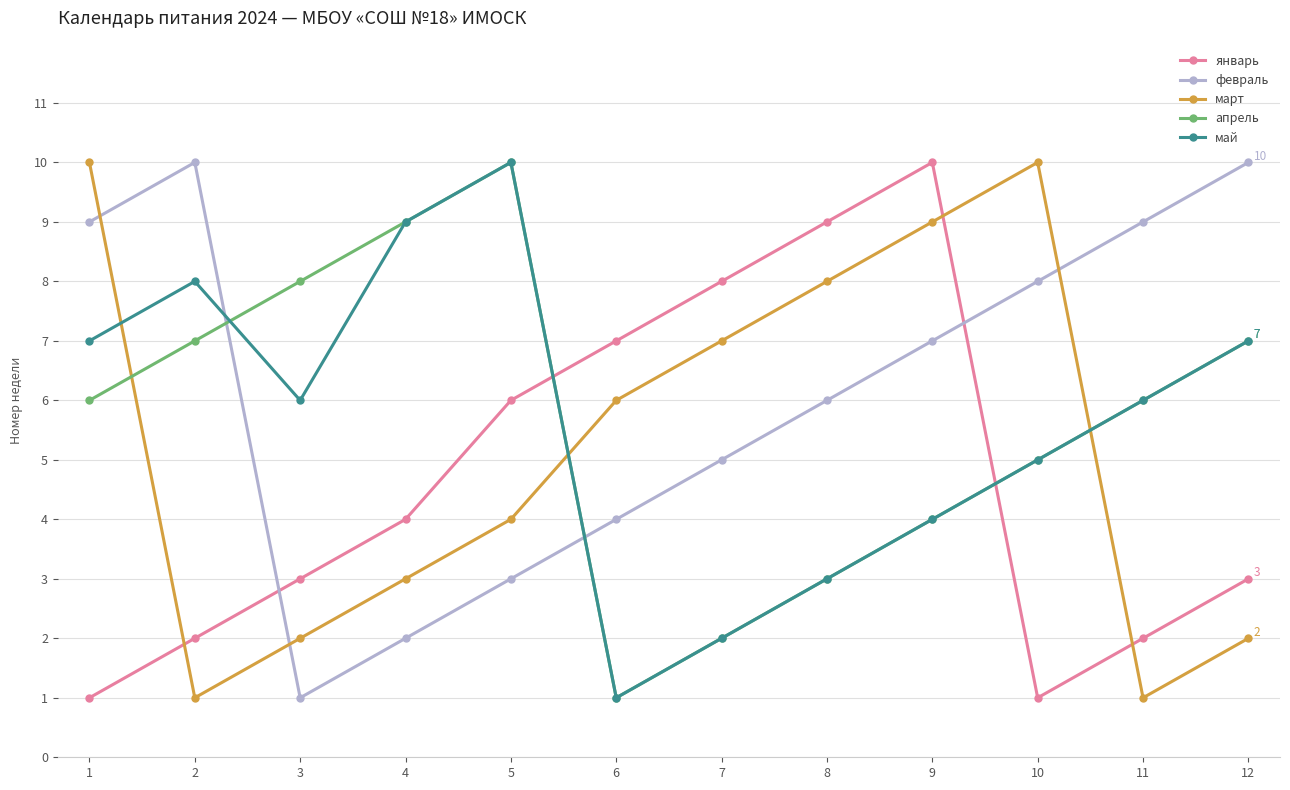

What is the value of the январь point at the 1st from the left?

1